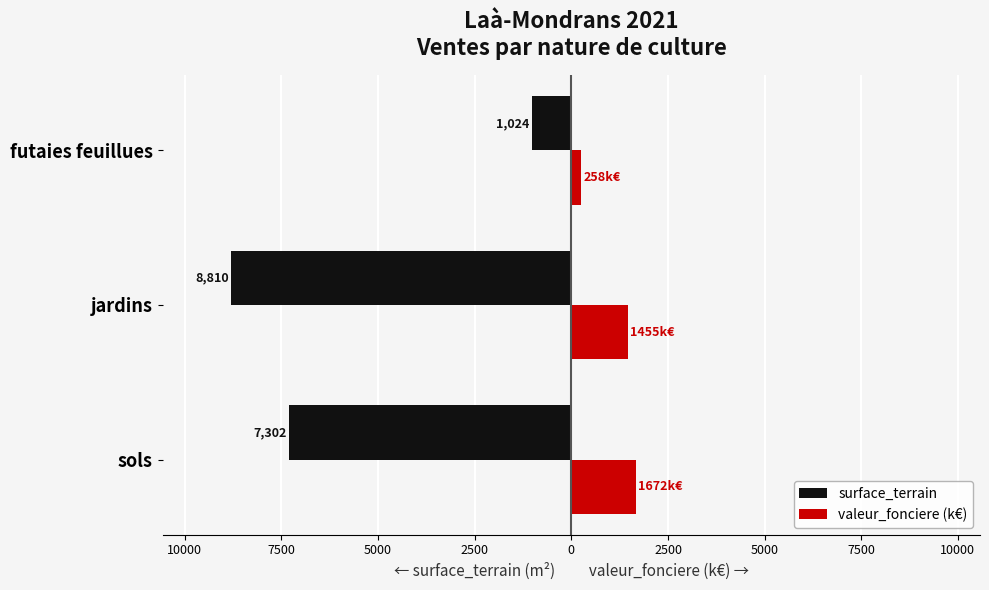

What is the minimum value for surface_terrain?

-8810.0